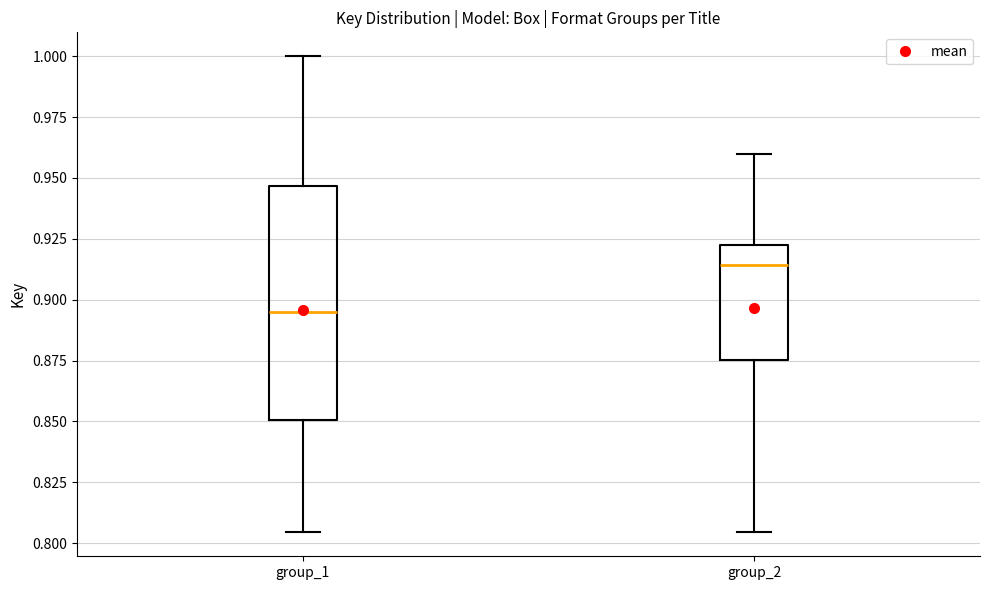

Reading left to right, transcribe this box plot: for each box, give where its median line is, the range the box spans, and where its two whiskers end, as read against the y-axis. The values are not printed on the chart, so give them approximately, as read against the axis.

group_1: median 0.895, box 0.850 to 0.945, whiskers 0.805 to 1.000
group_2: median 0.915, box 0.875 to 0.925, whiskers 0.805 to 0.960